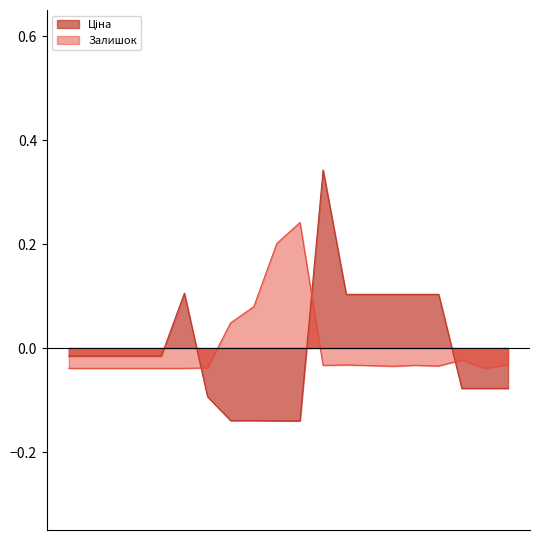

How many lines are shown in the chart?

2